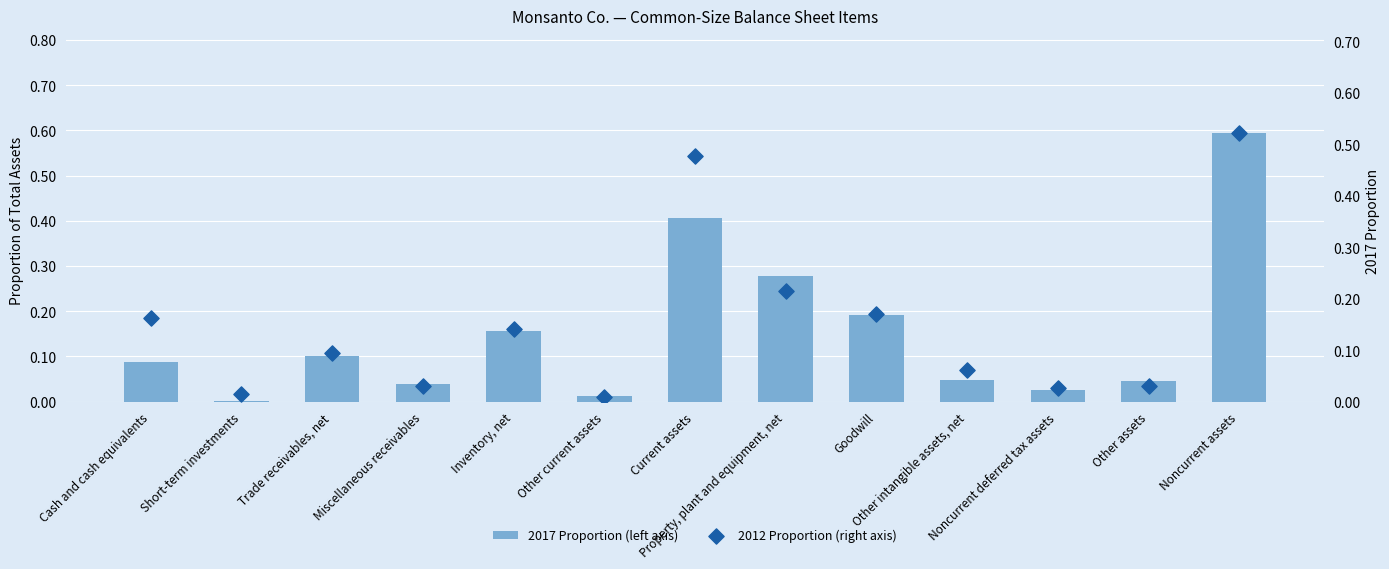

What are all the series names shown in the legend?

2017 Proportion (left axis), 2012 Proportion (right axis)